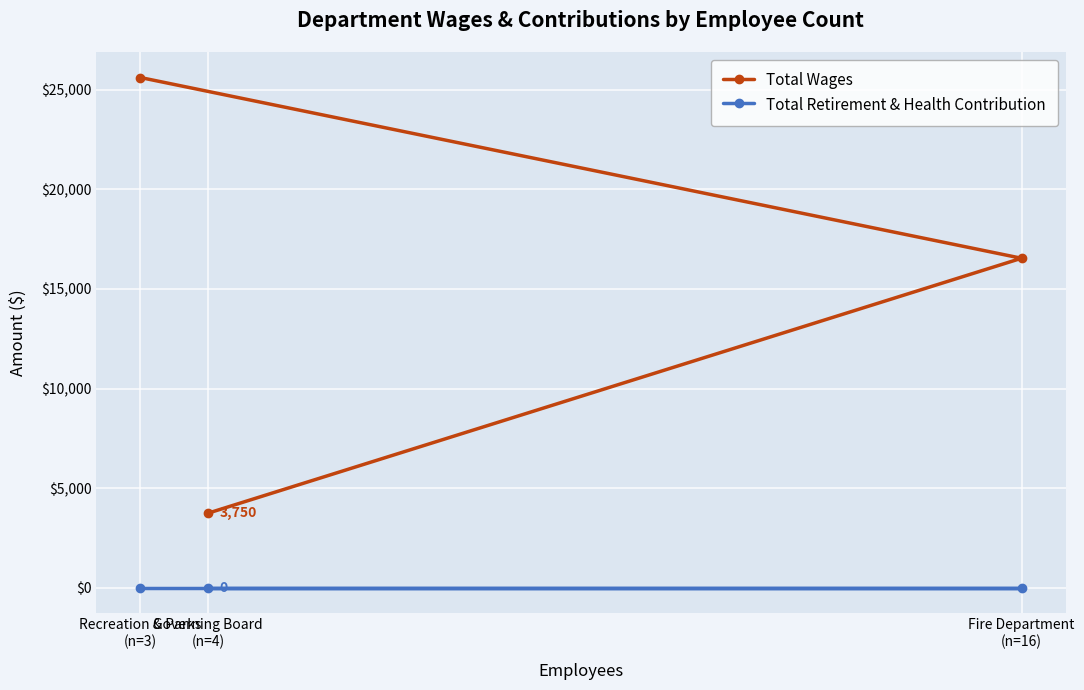

How many lines are shown in the chart?

2